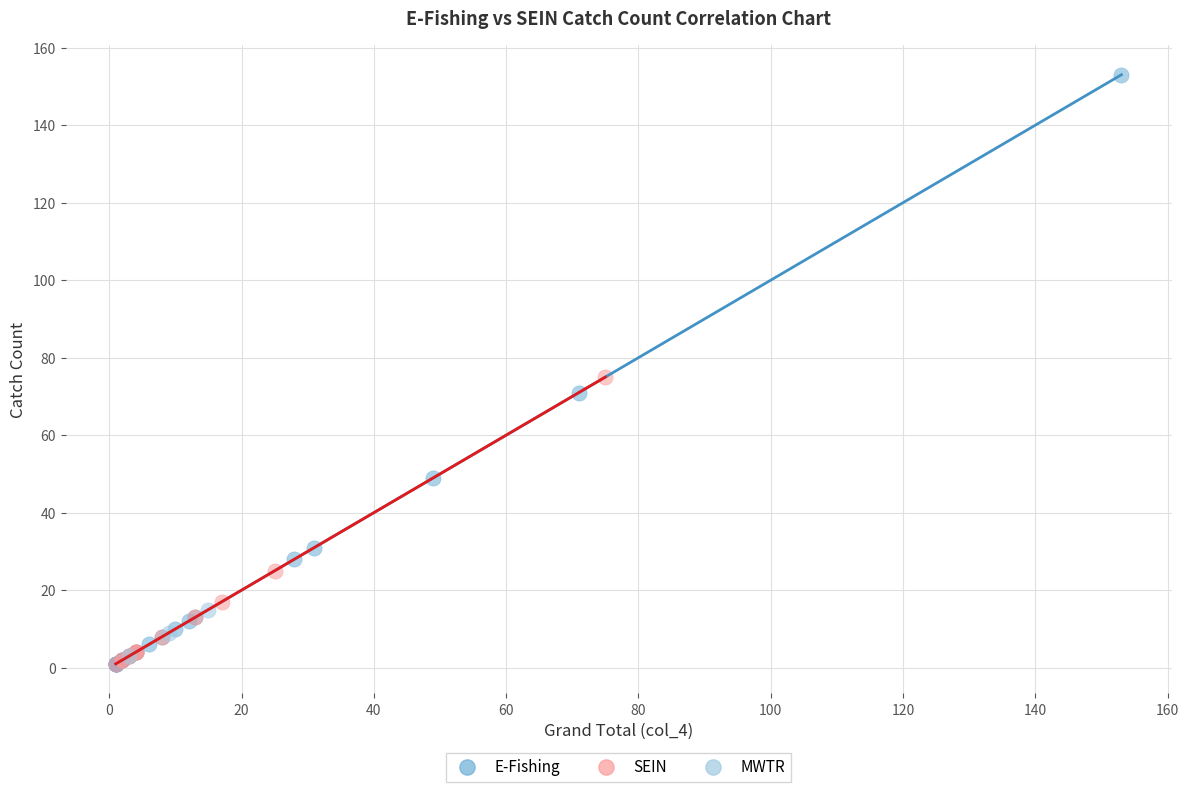

Which series has the largest Y range (max minus min)?

E-Fishing